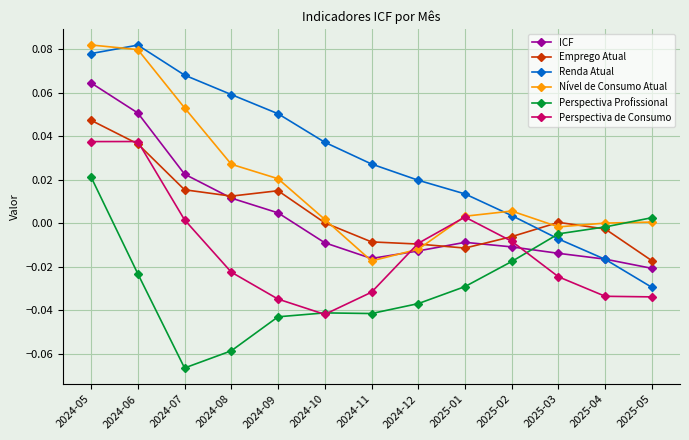

How many interior local peaks does the Renda Atual series have?

1